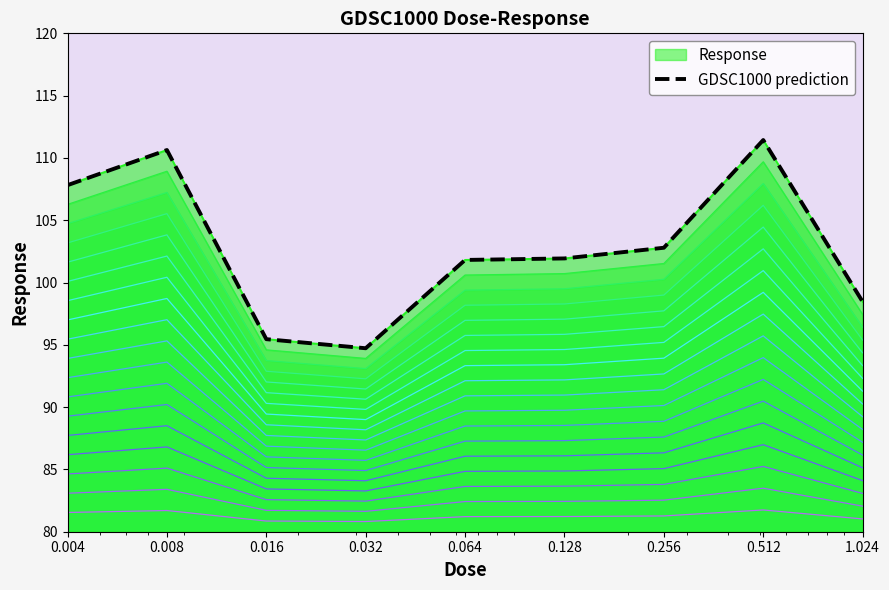

List the labels in order of value, smallest first.

0.032, 0.016, 1.024, 0.064, 0.128, 0.256, 0.004, 0.008, 0.512